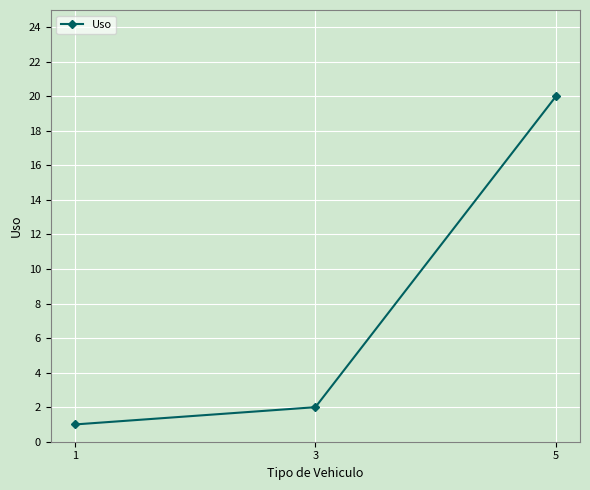

What is the difference between the second highest and minimum values?

1